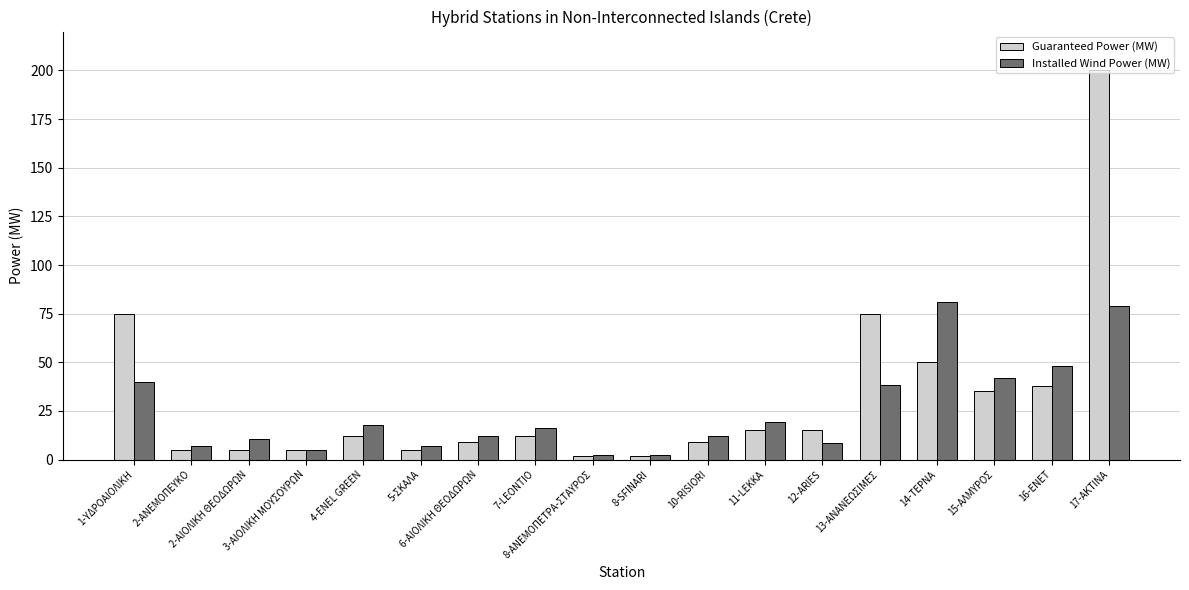

What is the average value of the Installed Wind Power (MW) series?

24.9